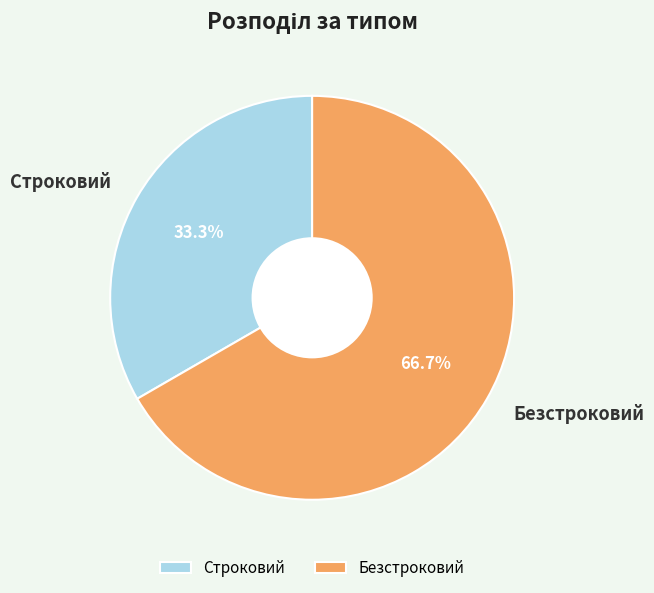

How much of the chart is everything except Строковий?

66.7%